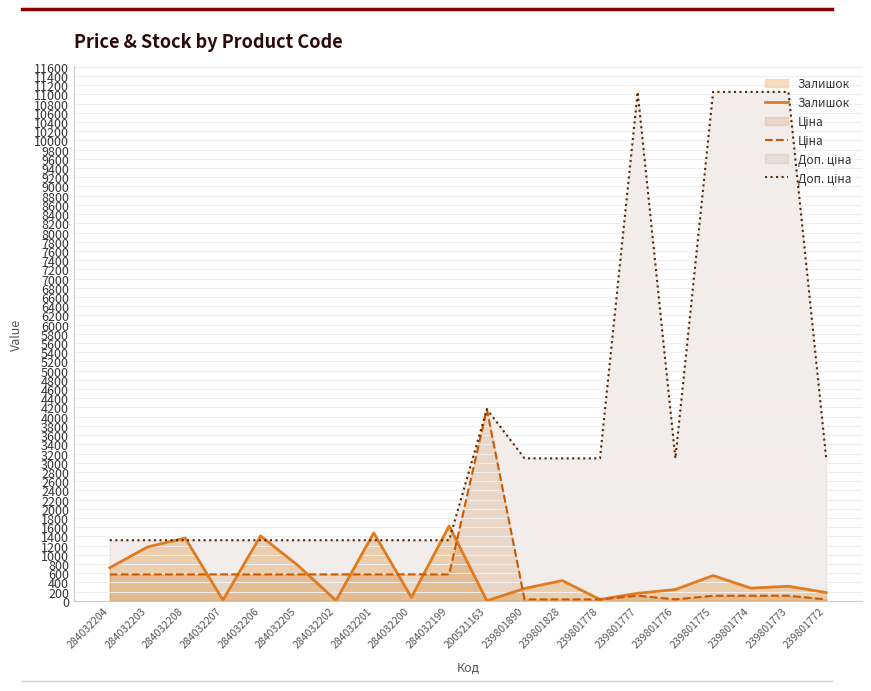

At 284032199, list the series in order from smallest to largest.

Ціна, Доп. ціна, Залишок